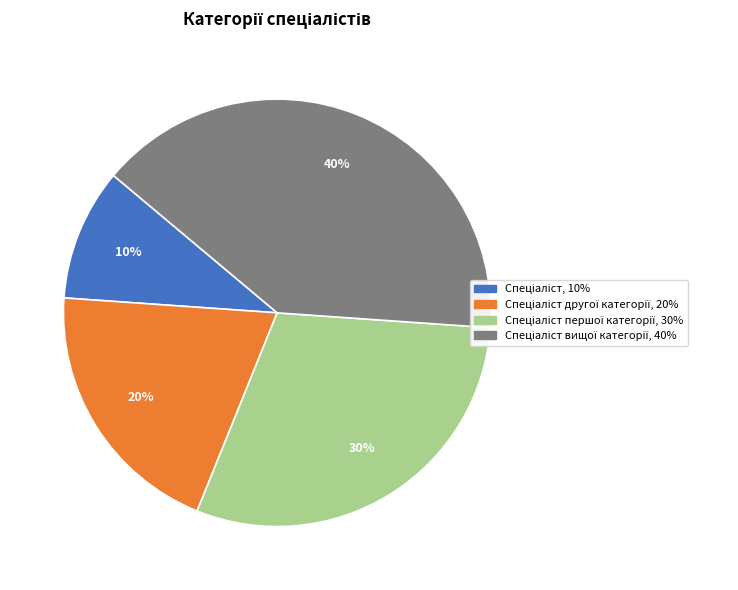

Does any single category account for the majority?

No